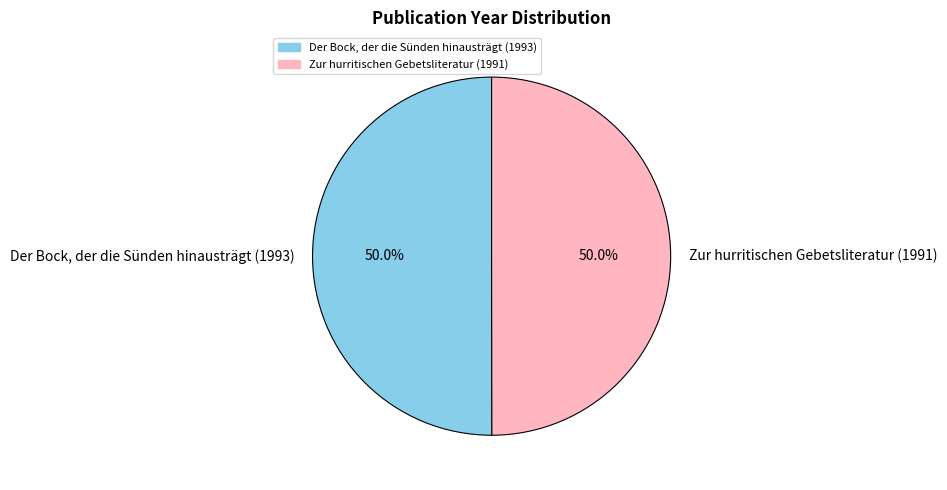

Count the number of slices in the pie.

2